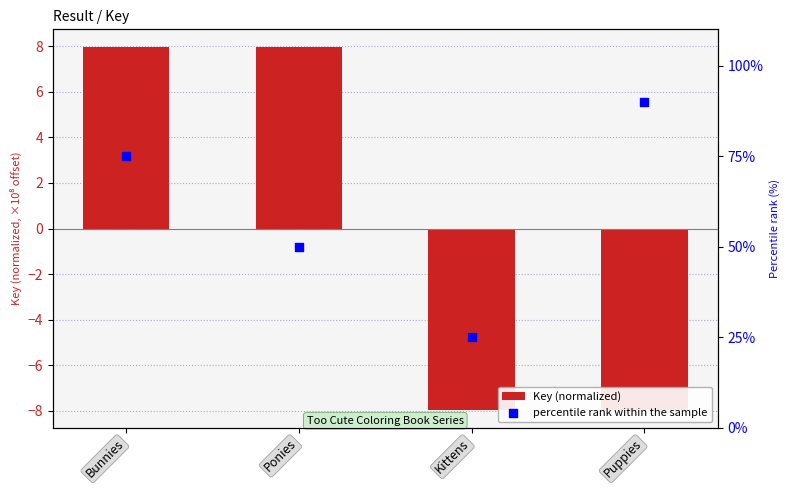

What are all the series names shown in the legend?

Key (normalized), percentile rank within the sample